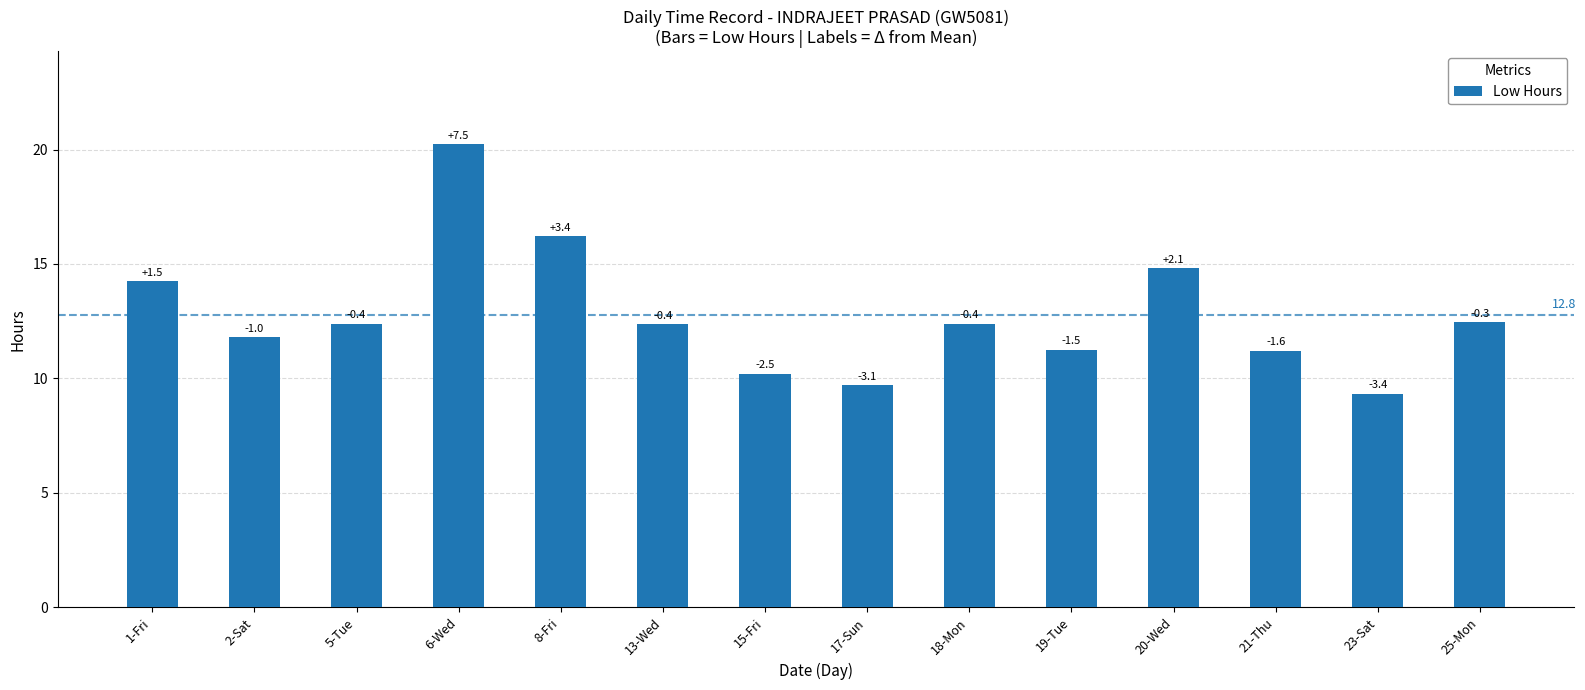

Are the bars horizontal?

No